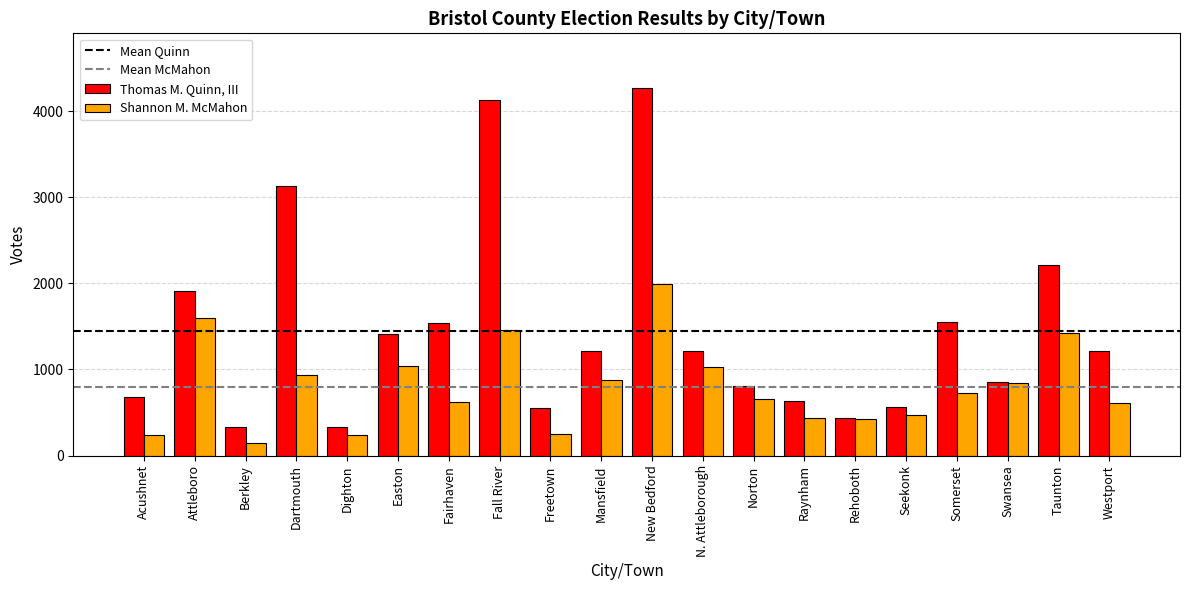

True or false: Thomas M. Quinn, III has a value of 1414 at Easton.

True